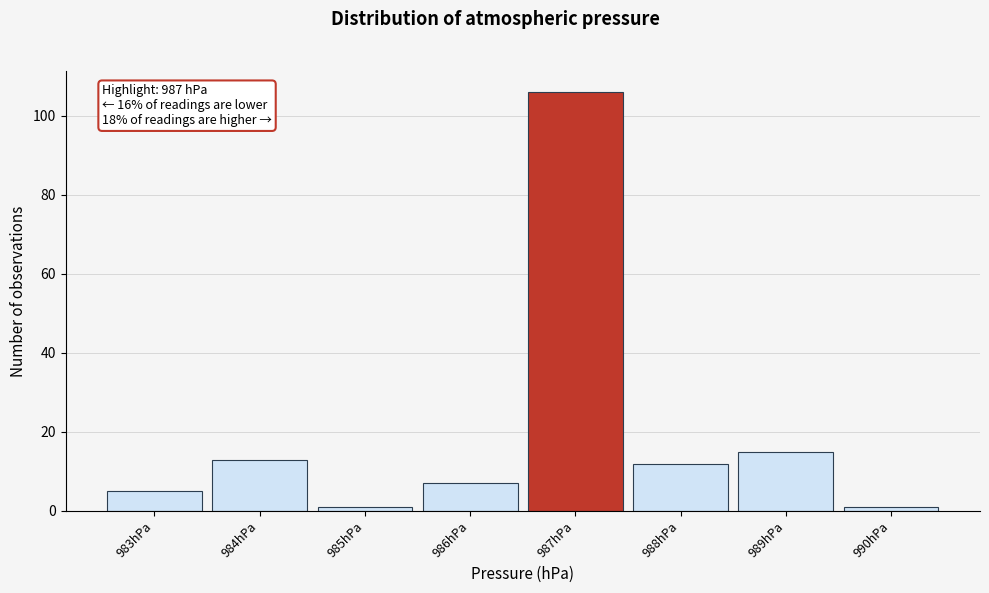

Which range on the x-axis has the tallest bar?

986.5 to 987.5